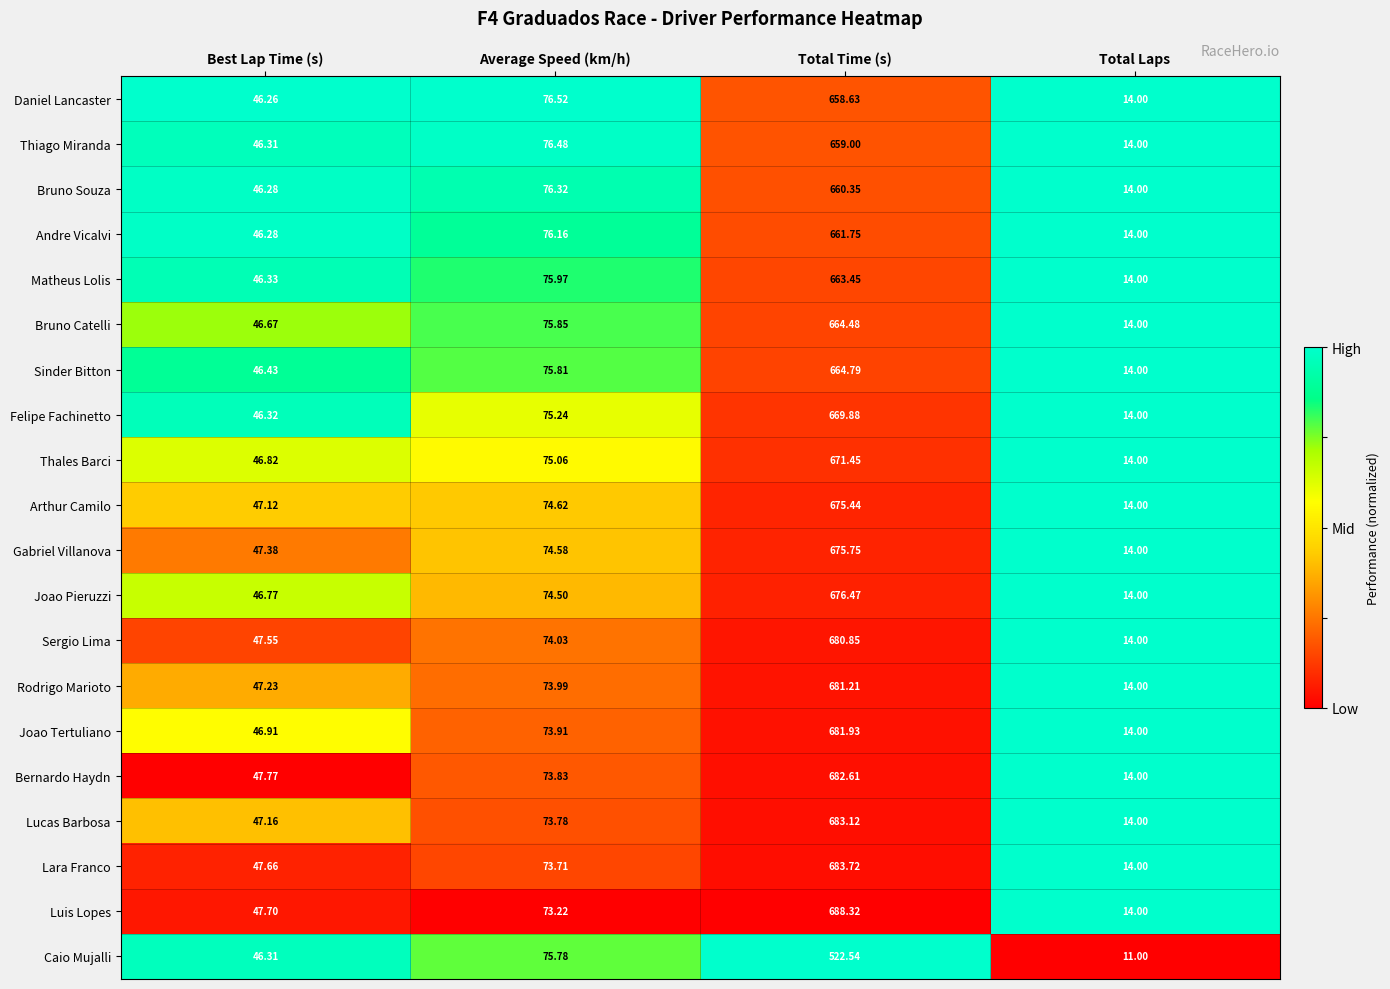

Which series has the largest range (max minus min)?

Luis Lopes